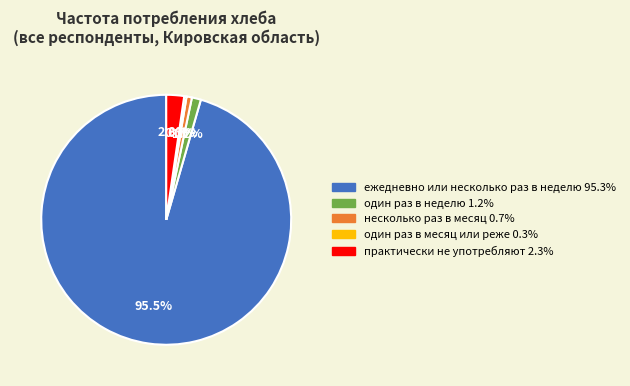

What percentage do ежедневно или несколько раз в неделю and один раз в неделю together represent?

96.7%